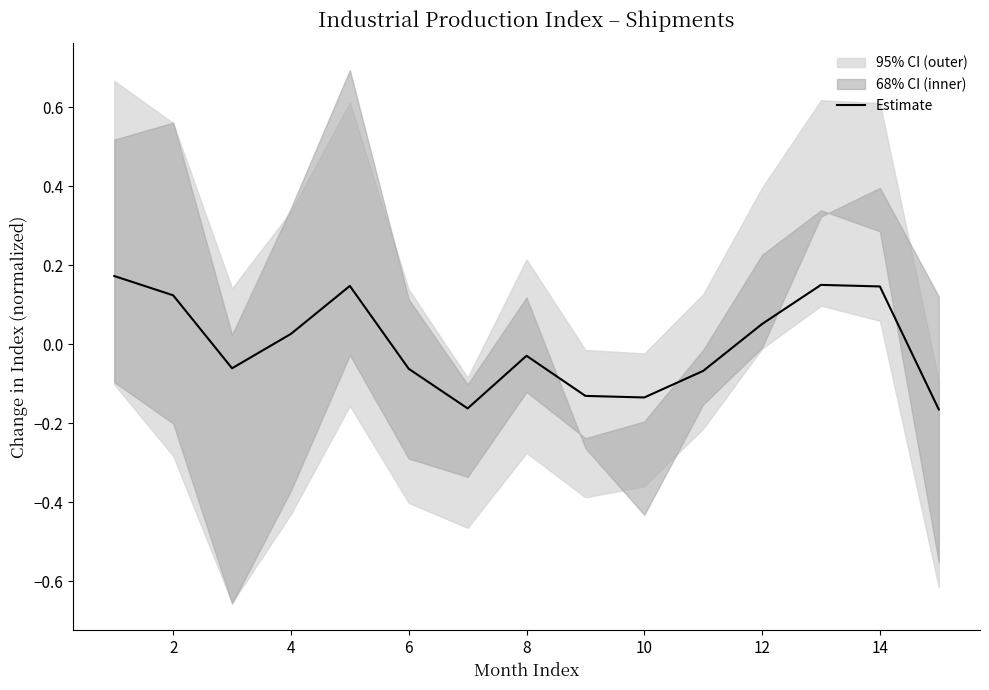

Does the chart display data point markers on the line(s)?

No